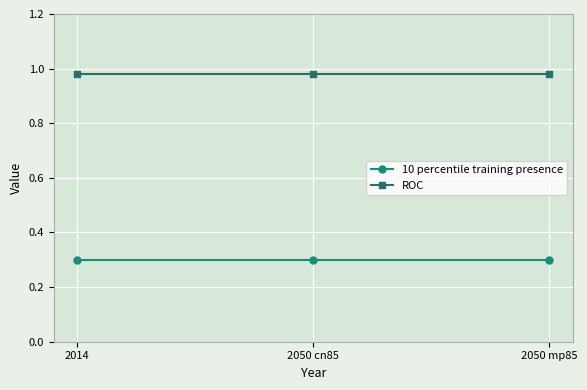

What are all the series names shown in the legend?

10 percentile training presence, ROC